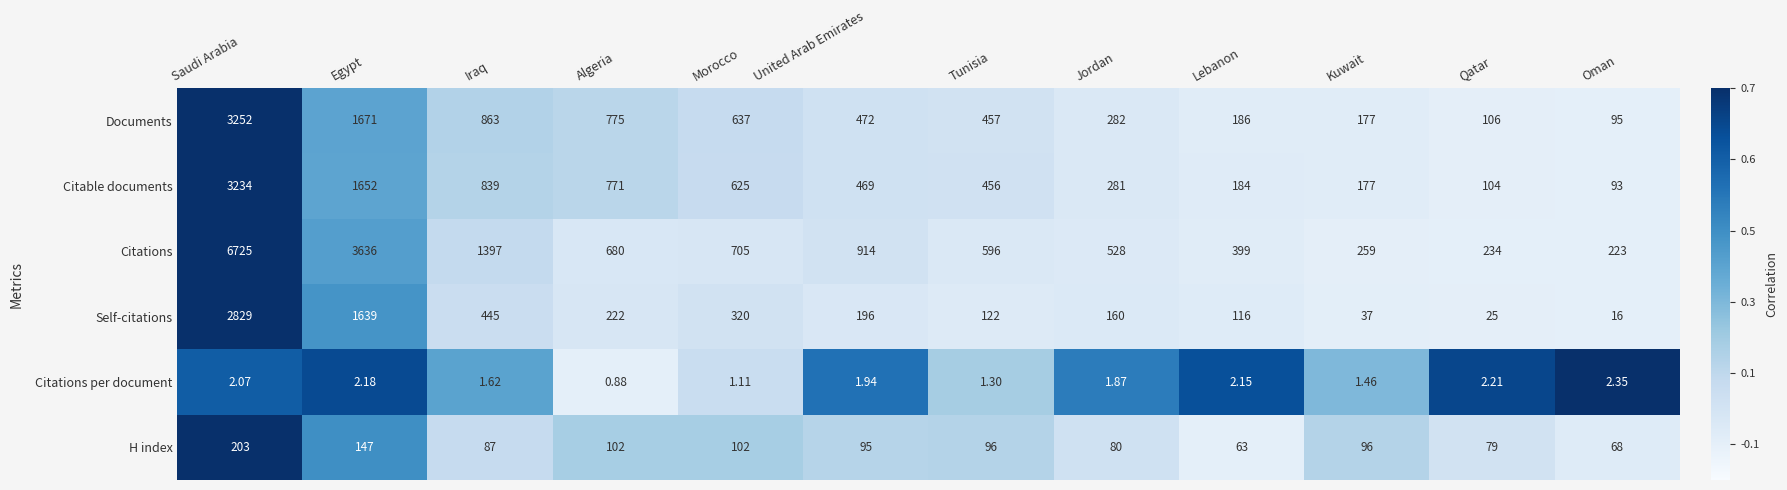

Which series changed the most between Iraq and Jordan?

Citations